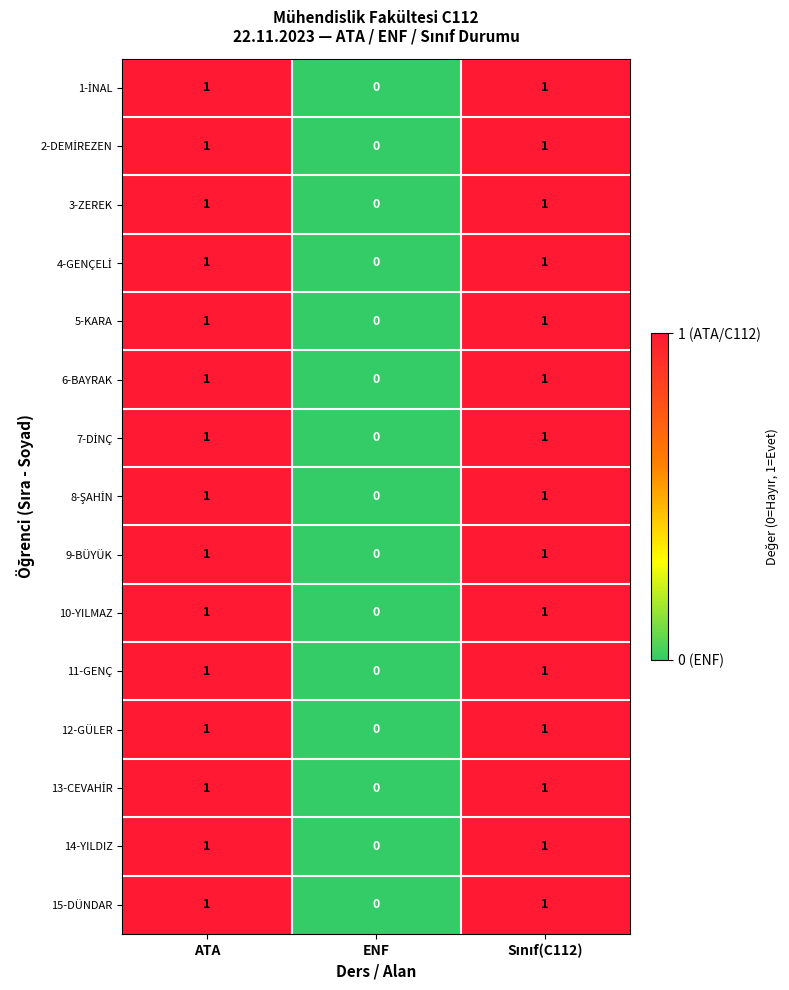

What is the total value across all series at ATA?

15